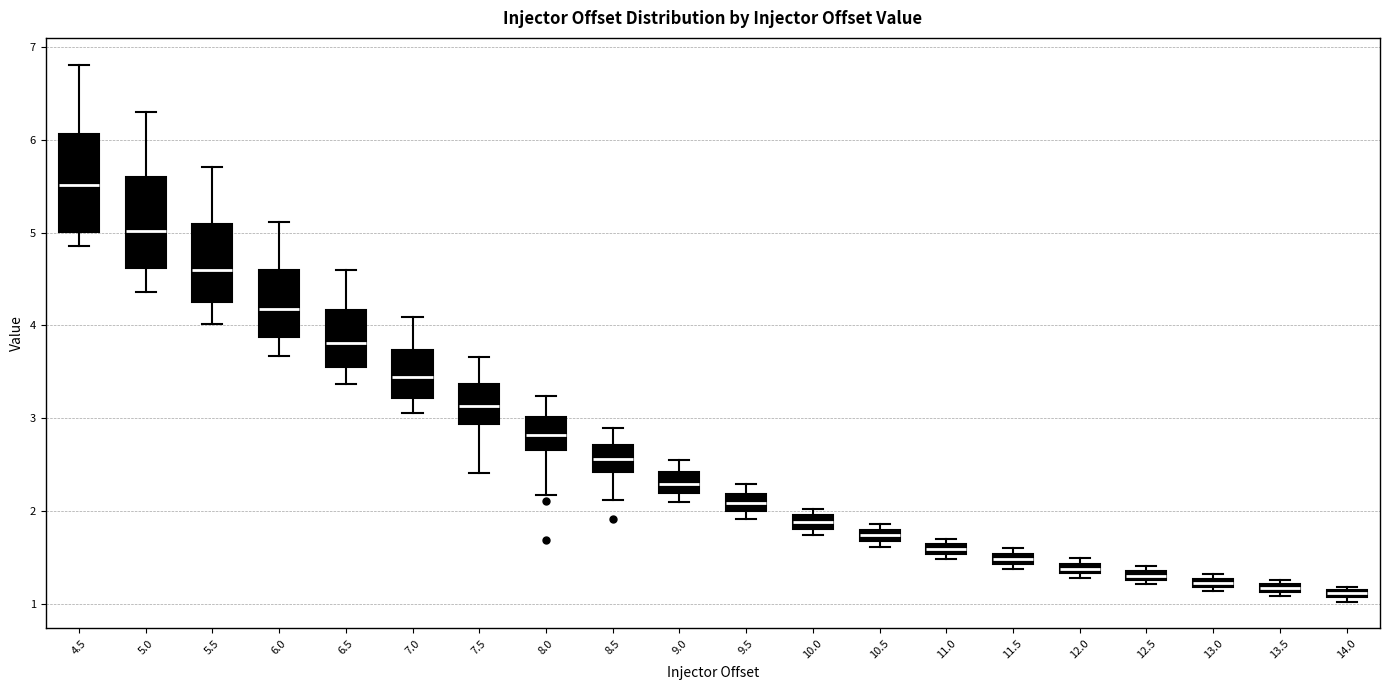

Which box has the highest median line?

4.5